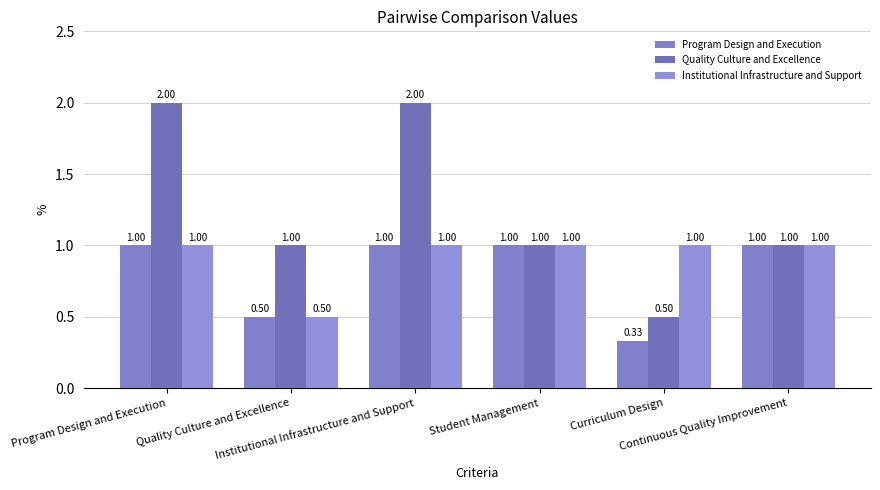

Which has a higher value, Curriculum Design or Student Management?

Student Management